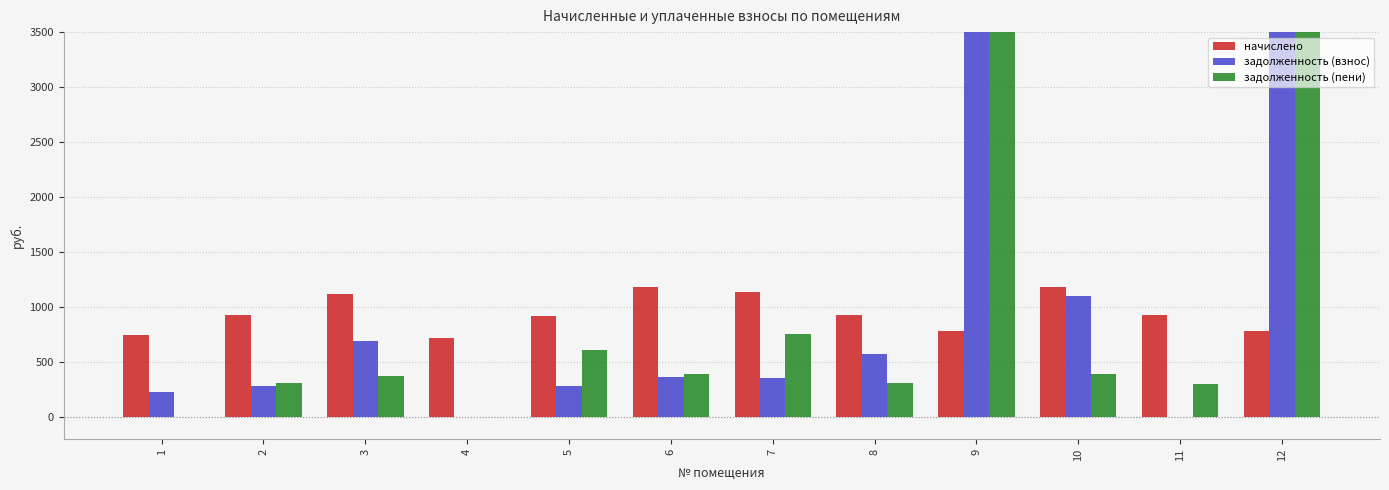

Is the value of начислено at 12 greater than the value of задолженность (пени) at 1?

Yes